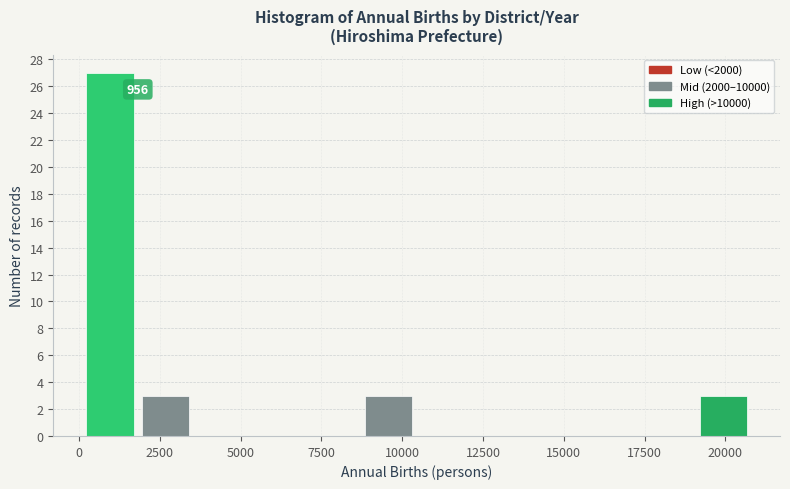

Read against the x-axis, roughly where is the centre of the tallest bar?

1000